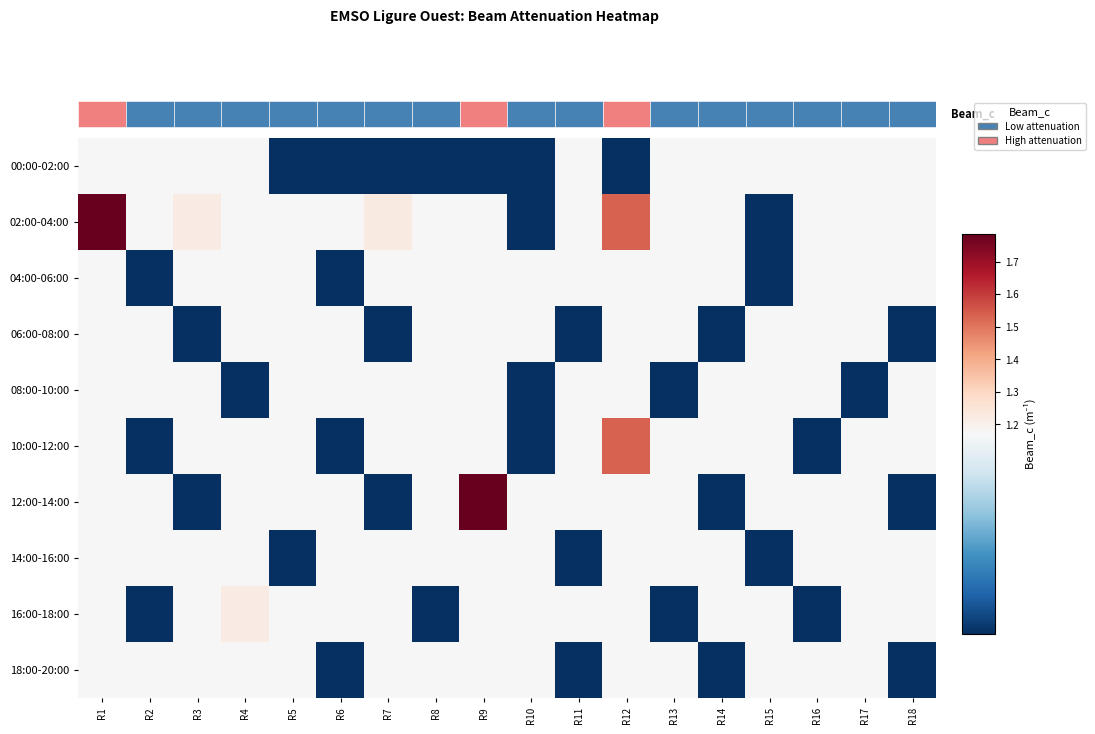

Rank the series at R11 from lowest to highest value.

06:00-08:00, 14:00-16:00, 18:00-20:00, 00:00-02:00, 02:00-04:00, 04:00-06:00, 08:00-10:00, 10:00-12:00, 12:00-14:00, 16:00-18:00